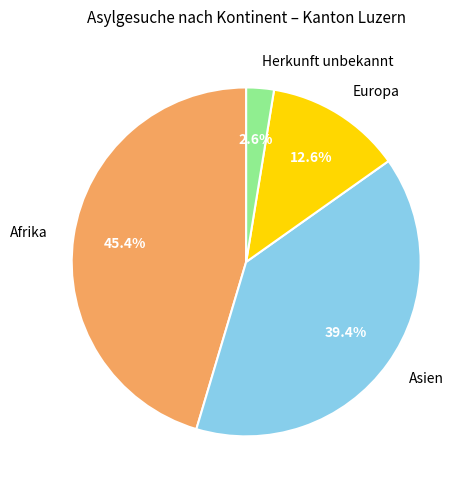

The Afrika slice represents 31% of the pie. True or false?

False